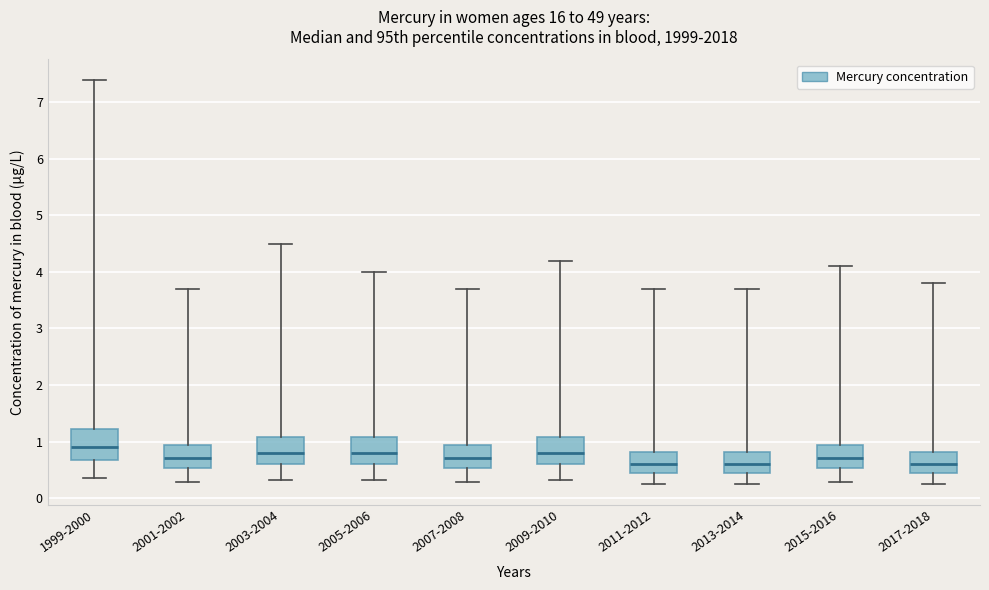

Reading left to right, transcribe this box plot: for each box, give where its median line is, the range the box spans, and where its two whiskers end, as read against the y-axis. The values are not printed on the chart, so give them approximately, as read against the axis.

1999-2000: median 0.9, box 0.7 to 1.2, whiskers 0.4 to 7.4
2001-2002: median 0.7, box 0.5 to 0.9, whiskers 0.3 to 3.7
2003-2004: median 0.8, box 0.6 to 1.1, whiskers 0.3 to 4.5
2005-2006: median 0.8, box 0.6 to 1.1, whiskers 0.3 to 4.0
2007-2008: median 0.7, box 0.5 to 0.9, whiskers 0.3 to 3.7
2009-2010: median 0.8, box 0.6 to 1.1, whiskers 0.3 to 4.2
2011-2012: median 0.6, box 0.5 to 0.8, whiskers 0.2 to 3.7
2013-2014: median 0.6, box 0.5 to 0.8, whiskers 0.2 to 3.7
2015-2016: median 0.7, box 0.5 to 0.9, whiskers 0.3 to 4.1
2017-2018: median 0.6, box 0.5 to 0.8, whiskers 0.2 to 3.8